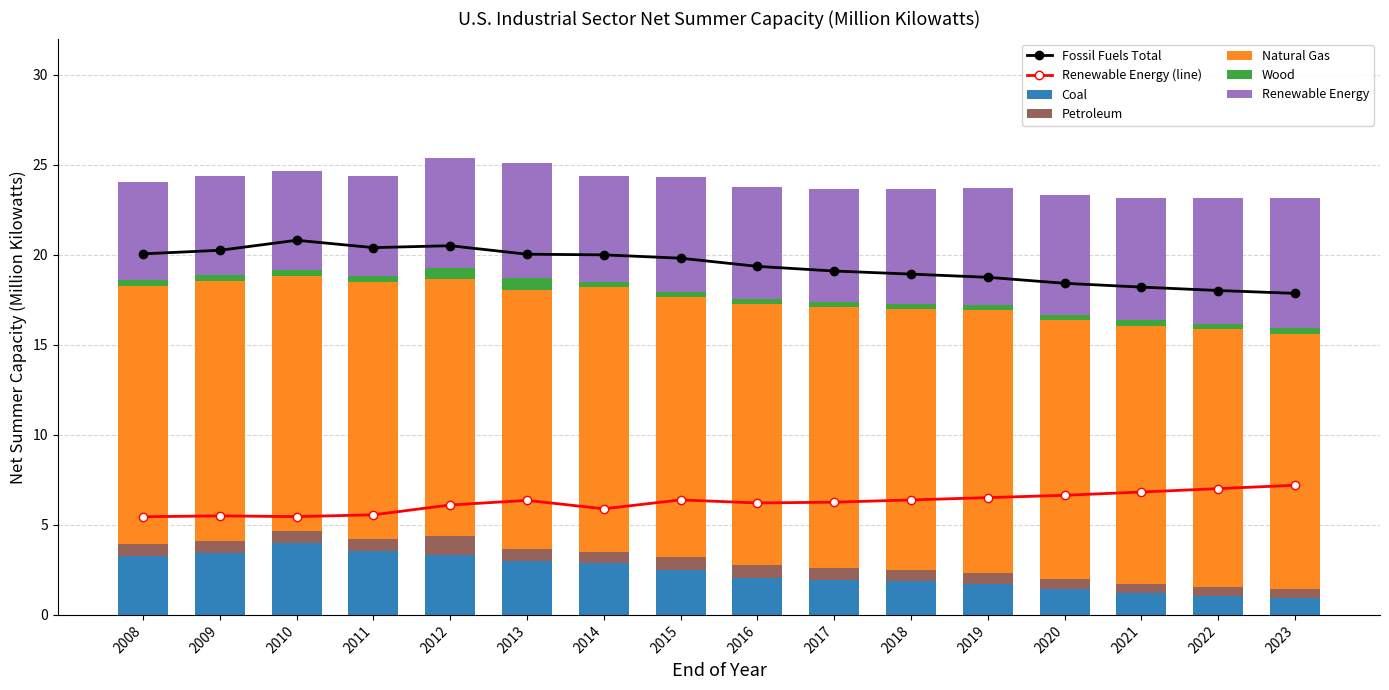

What are all the series names shown in the legend?

Coal, Petroleum, Natural Gas, Renewable Energy, Fossil Fuels Total, Wood